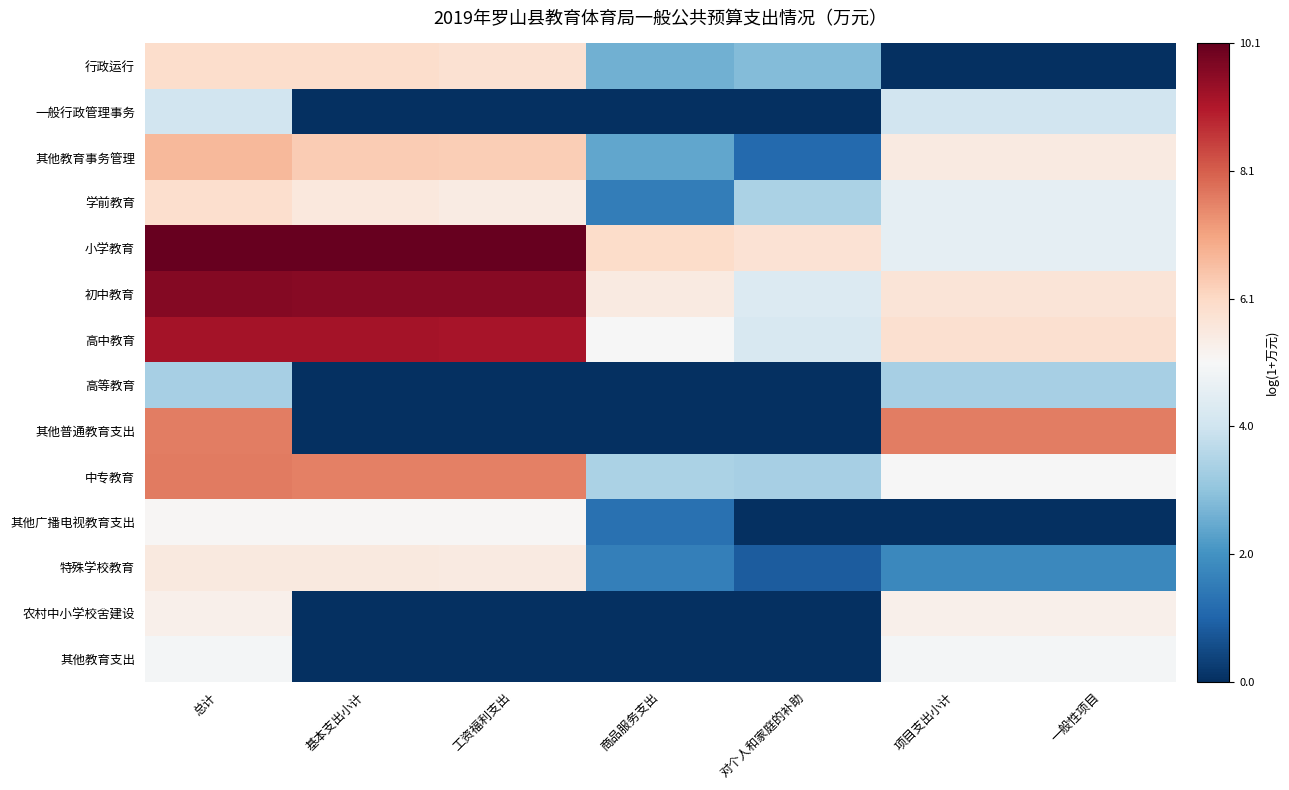

Which series has the largest range (max minus min)?

其他普通教育支出